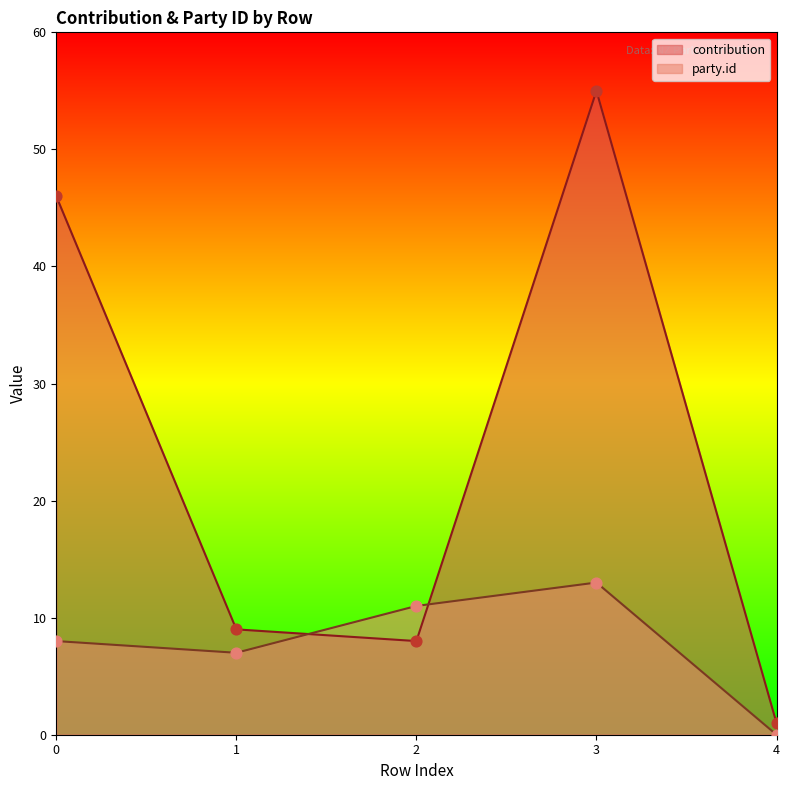

Which series has the largest Y range (max minus min)?

contribution